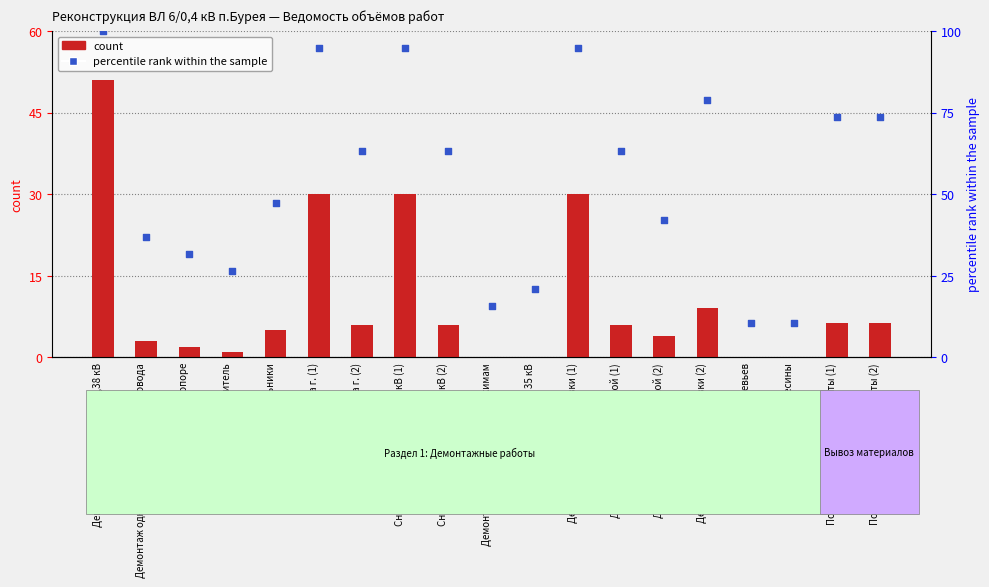

Which series has the largest total across all categories?

percentile rank within the sample